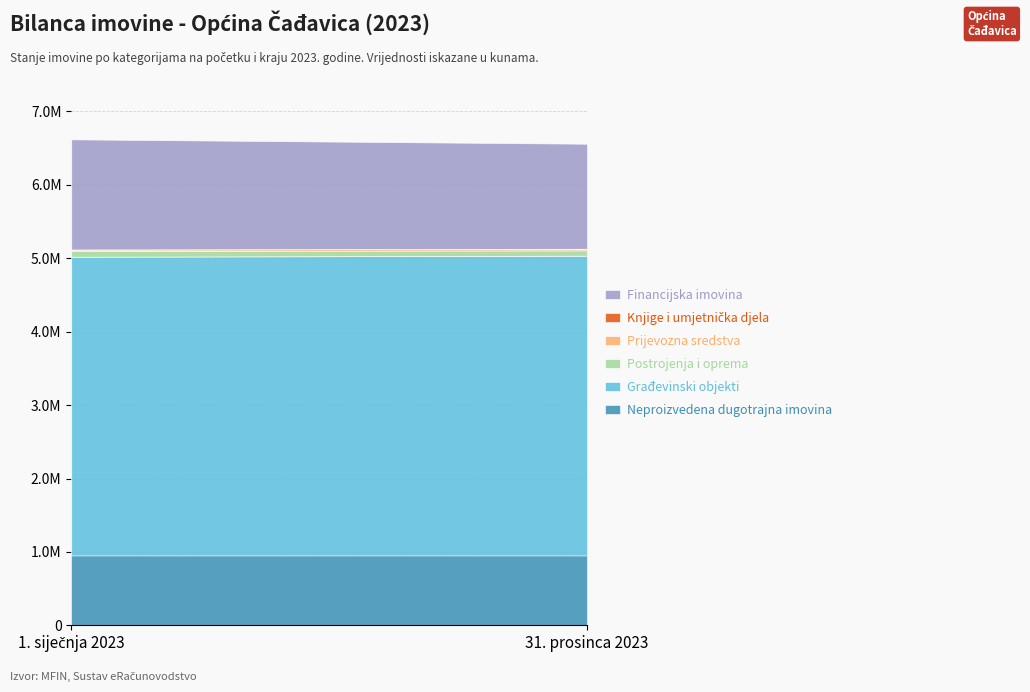

How many lines are shown in the chart?

6